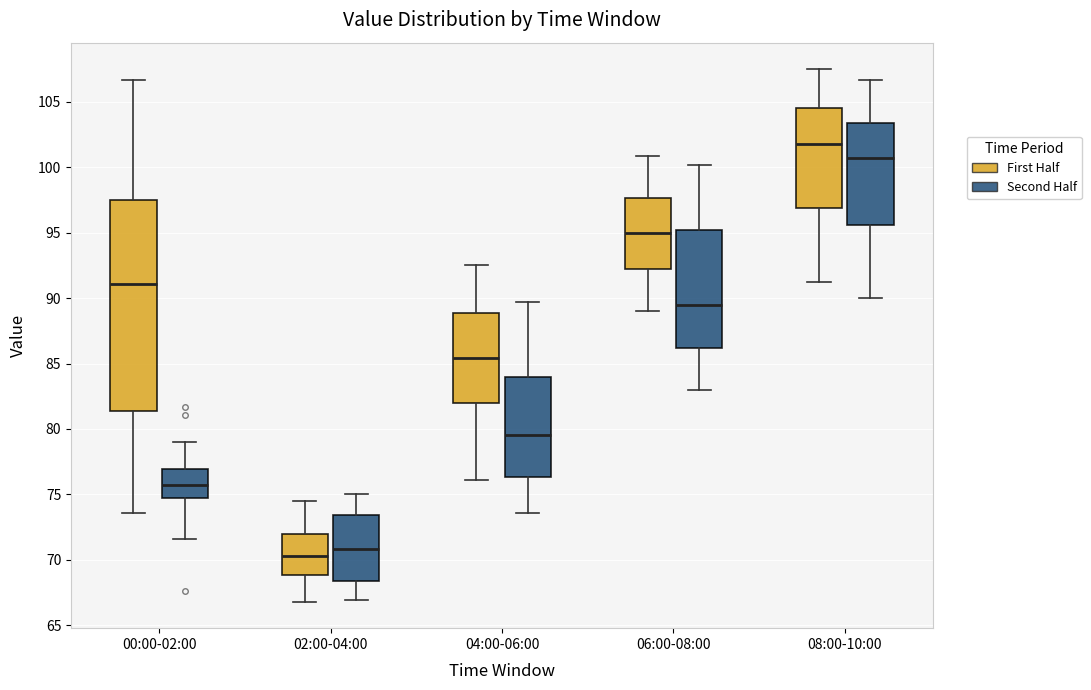

Comparing the boxes themselves (not the whiskers), which one is the tallest?

00:00-02:00 (First Half)